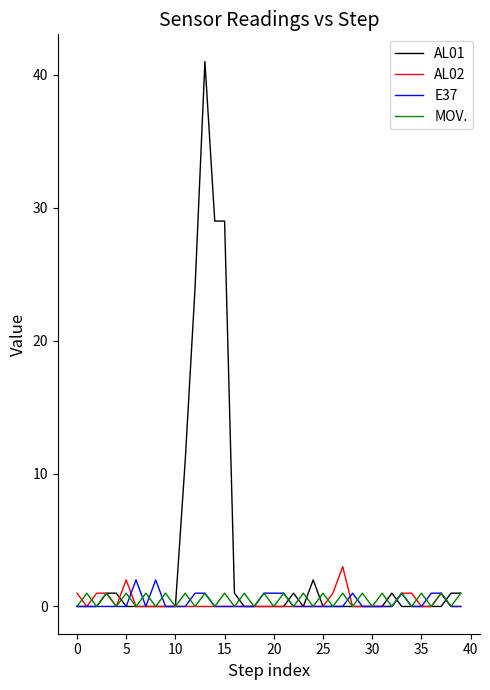

Which series has the widest spread of values?

AL01